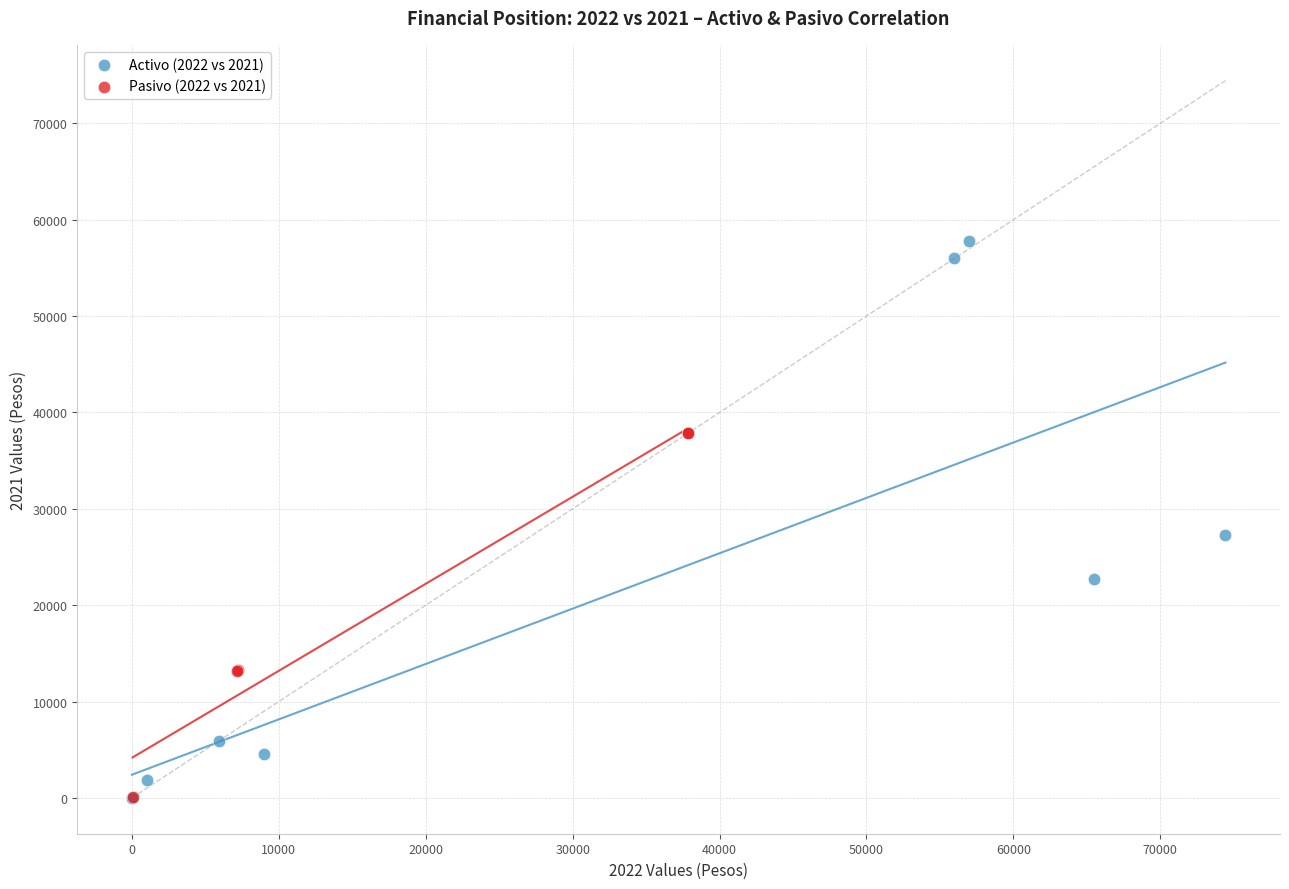

Which series has the widest spread of Y values?

Activo (2022 vs 2021)